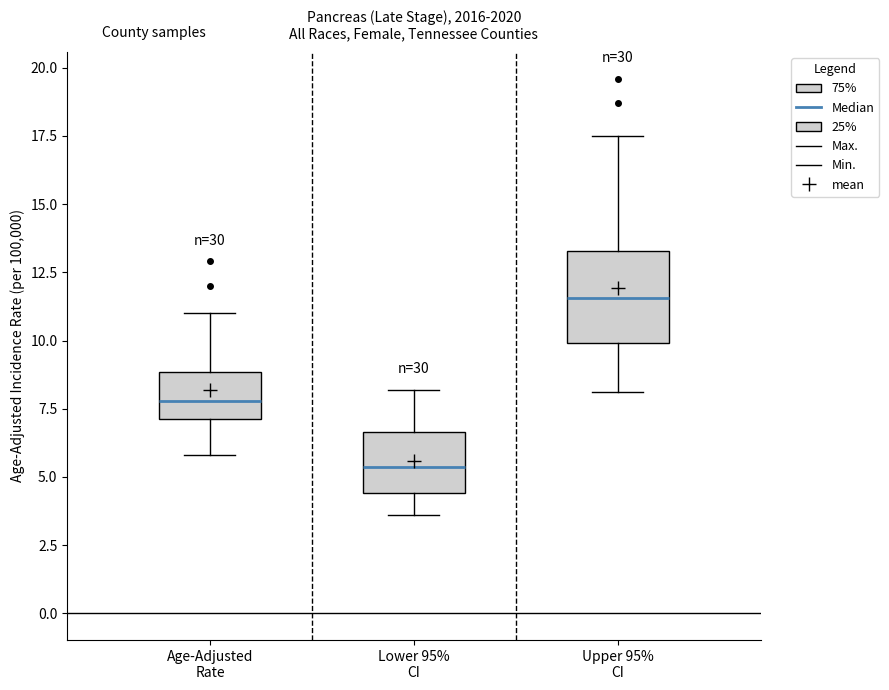

Reading left to right, transcribe this box plot: for each box, give where its median line is, the range the box spans, and where its two whiskers end, as read against the y-axis. The values are not printed on the chart, so give them approximately, as read against the axis.

Age-Adjusted Rate: median 8.0, box 7.0 to 9.0, whiskers 6.0 to 11.0
Lower 95% CI: median 5.5, box 4.5 to 6.5, whiskers 3.5 to 8.0
Upper 95% CI: median 11.5, box 10.0 to 13.5, whiskers 8.0 to 17.5